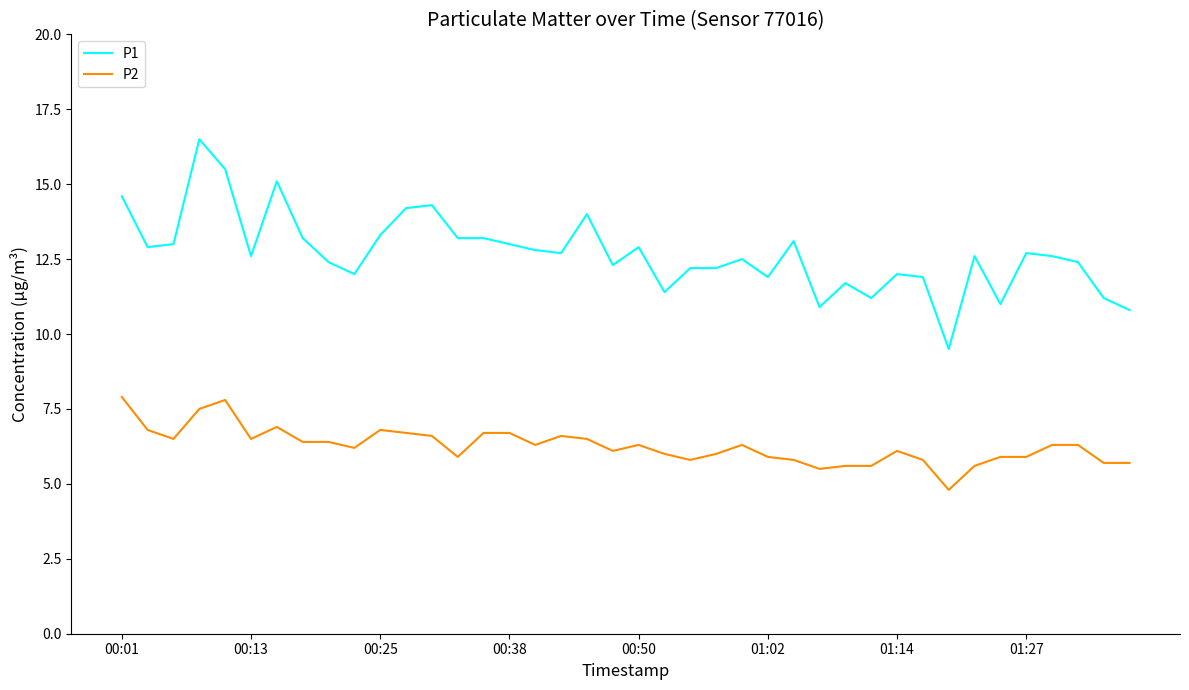

Reading left to right, extract all data points from this chart.

P1: 14.6	12.9	13.0	16.5	15.5	12.6	15.1	13.2	12.4	12.0	13.3	14.2	14.3	13.2	13.2	13.0	12.8	12.7	14.0	12.3	12.9	11.4	12.2	12.2	12.5	11.9	13.1	10.9	11.7	11.2	12.0	11.9	9.5	12.6	11.0	12.7	12.6	12.4	11.2	10.8
P2: 7.9	6.8	6.5	7.5	7.8	6.5	6.9	6.4	6.4	6.2	6.8	6.7	6.6	5.9	6.7	6.7	6.3	6.6	6.5	6.1	6.3	6.0	5.8	6.0	6.3	5.9	5.8	5.5	5.6	5.6	6.1	5.8	4.8	5.6	5.9	5.9	6.3	6.3	5.7	5.7